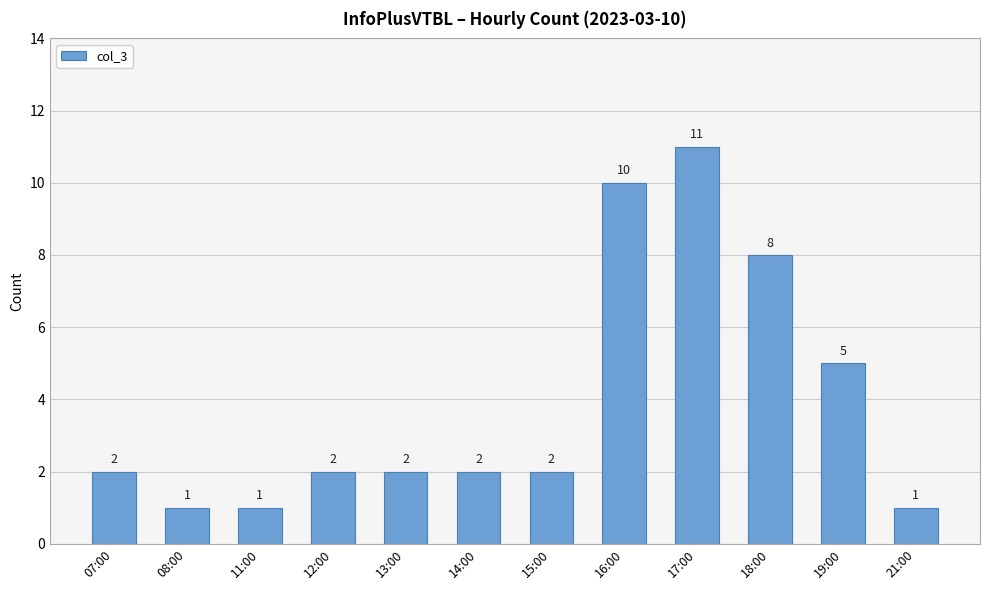

Are the bars horizontal?

No